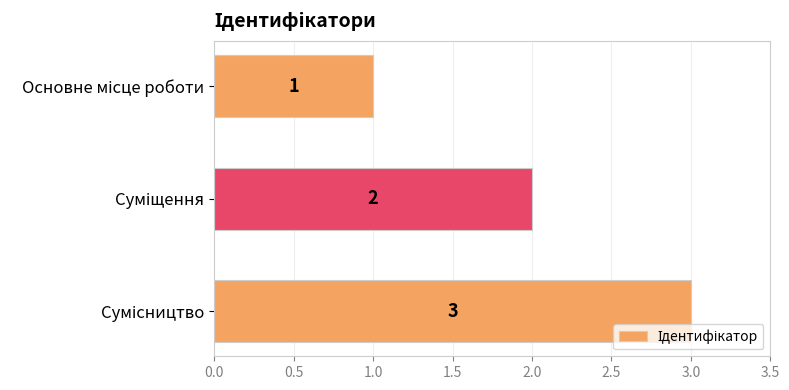

What is the sum of all values?

6